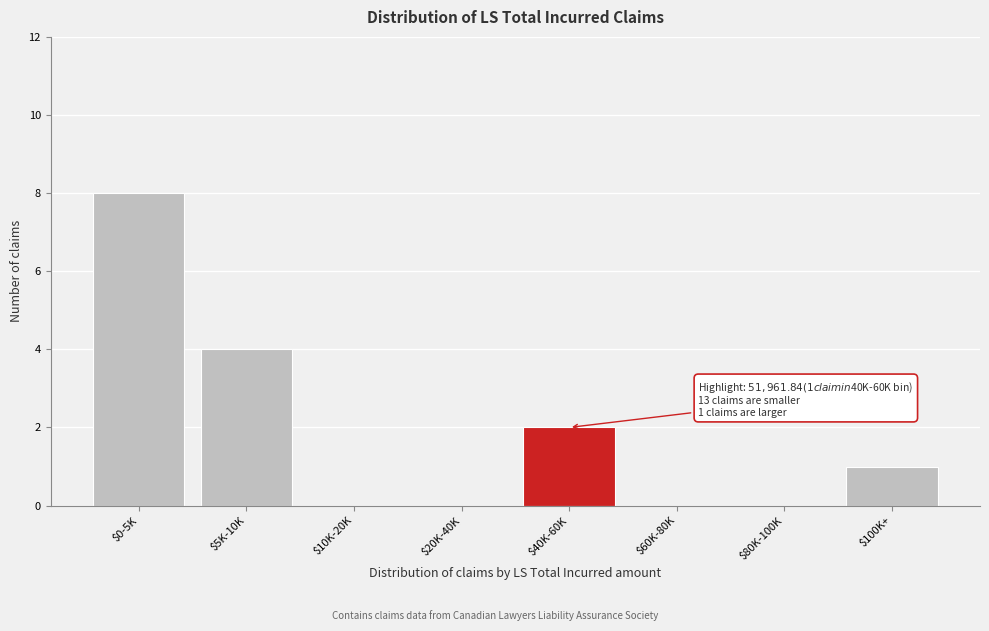

What is the greatest value displayed?

8